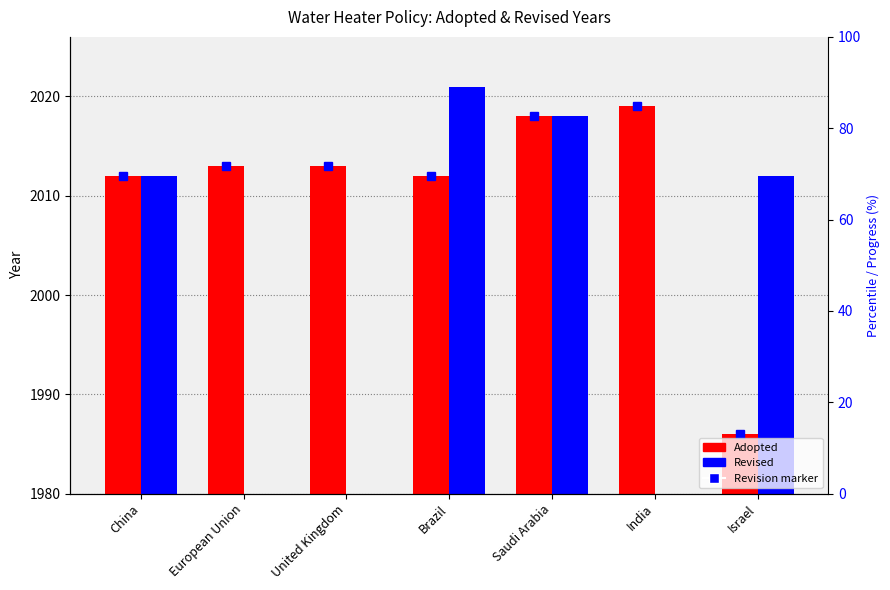

Between United Kingdom and Israel, which is larger?

United Kingdom